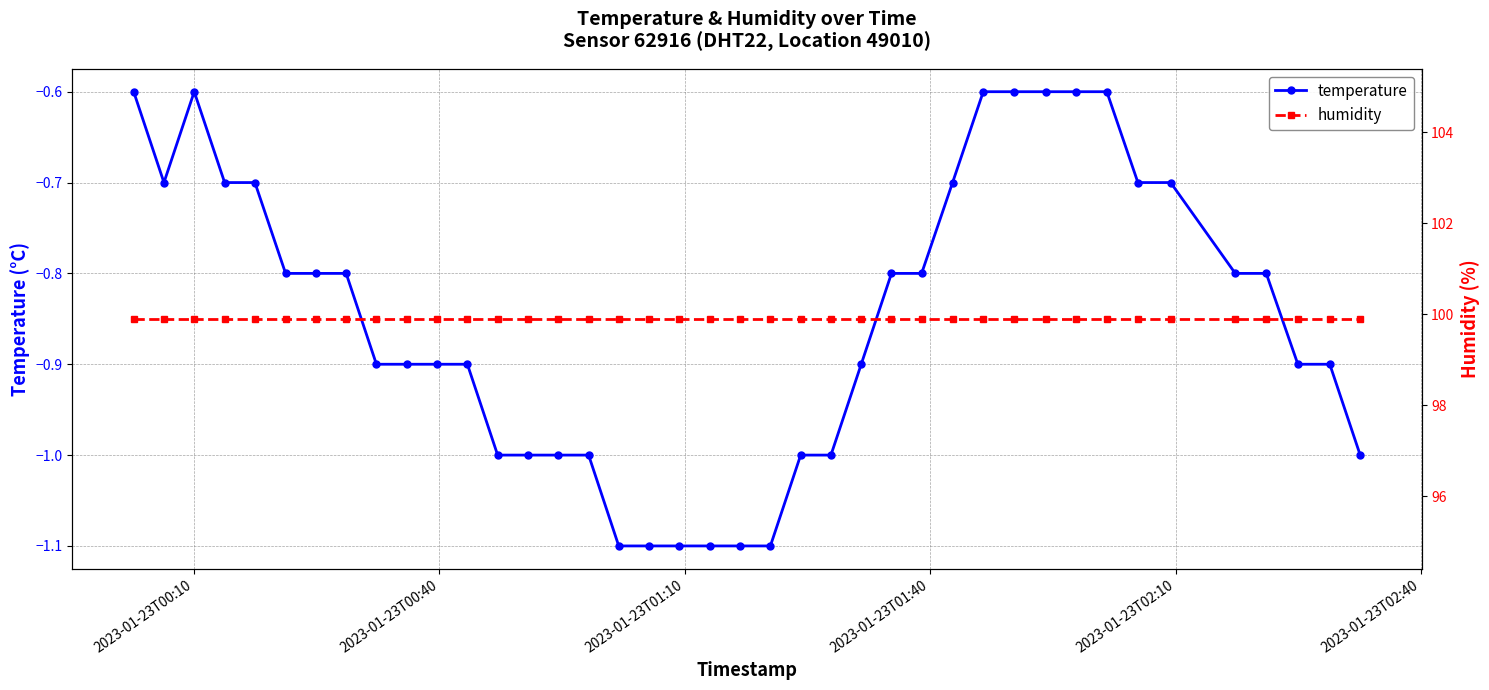

True or false: humidity and temperature intersect in this chart.

False